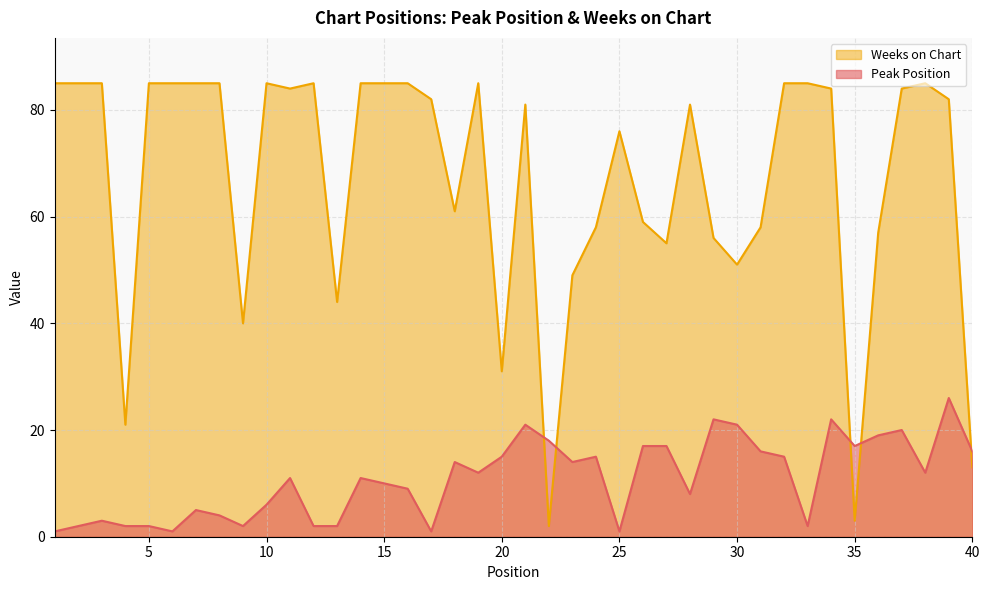

Reading left to right, transcribe all the data shown in this chart.

Peak Position: 1=1	2=2	3=3	4=2	5=2	6=1	7=5	8=4	9=2	10=6	11=11	12=2	13=2	14=11	15=10	16=9	17=1	18=14	19=12	20=15	21=21	22=18	23=14	24=15	25=1	26=17	27=17	28=8	29=22	30=21	31=16	32=15	33=2	34=22	35=17	36=19	37=20	38=12	39=26	40=16
Weeks on Chart: 1=85	2=85	3=85	4=21	5=85	6=85	7=85	8=85	9=40	10=85	11=84	12=85	13=44	14=85	15=85	16=85	17=82	18=61	19=85	20=31	21=81	22=2	23=49	24=58	25=76	26=59	27=55	28=81	29=56	30=51	31=58	32=85	33=85	34=84	35=3	36=57	37=84	38=85	39=82	40=13